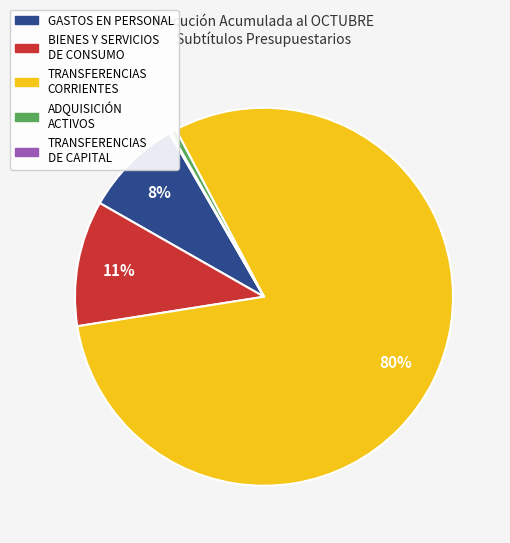

To the nearest percent, what is the difference between the largest and smallest slice percentages?

80%